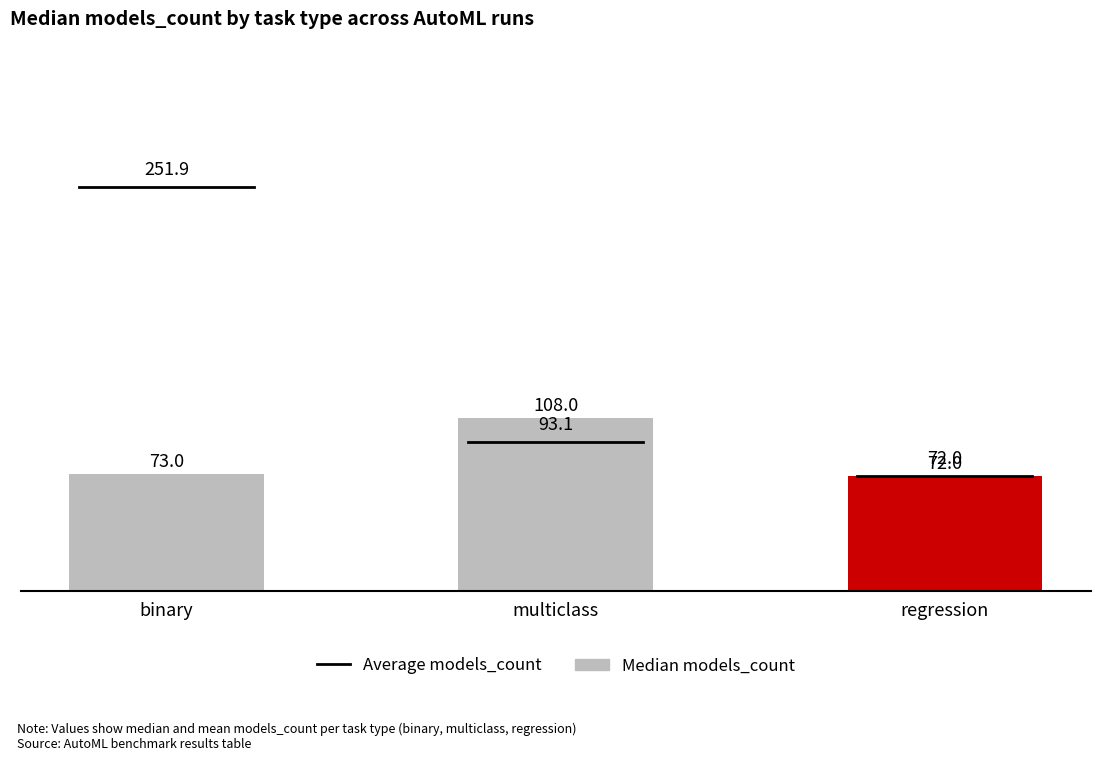

What is the change in value from multiclass to regression?

-36